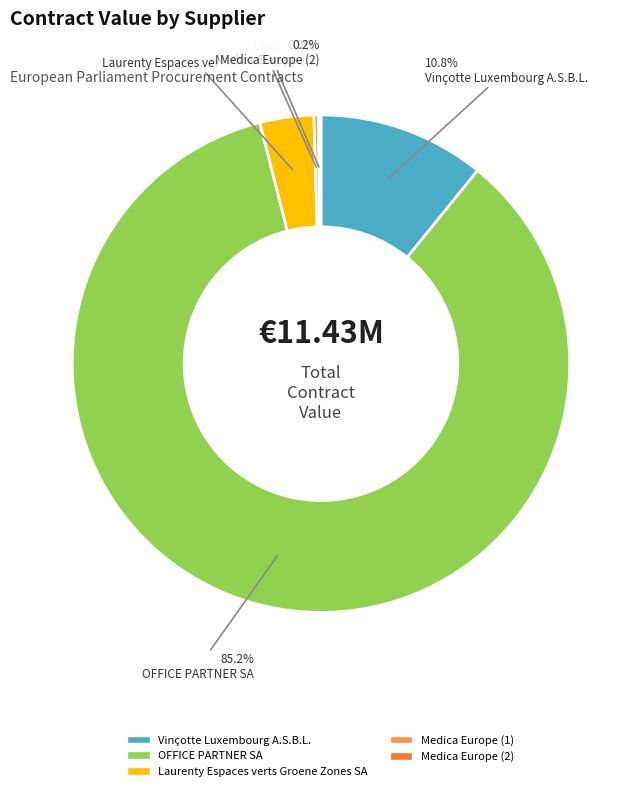

The Medica Europe (2) slice represents 0% of the pie. True or false?

True